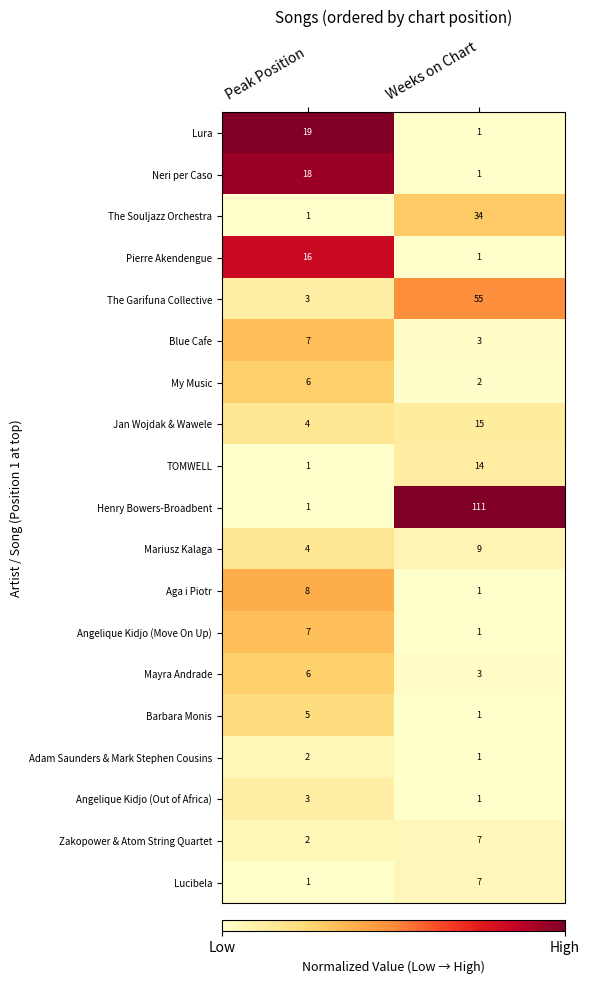

True or false: TOMWELL has a value of 14 at Weeks on Chart.

True